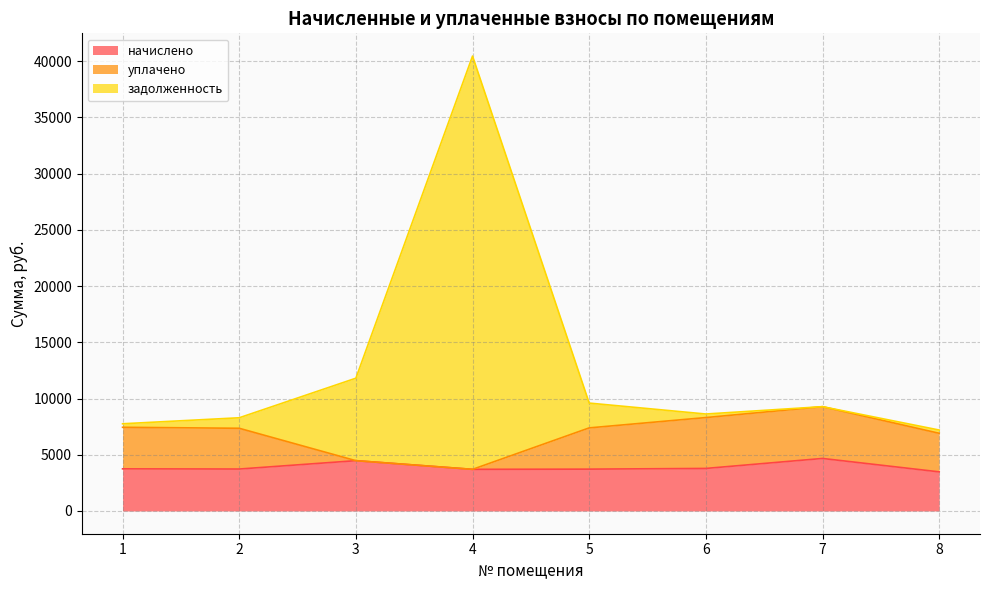

The задолженность series shows 4323.9 at 5. True or false?

False